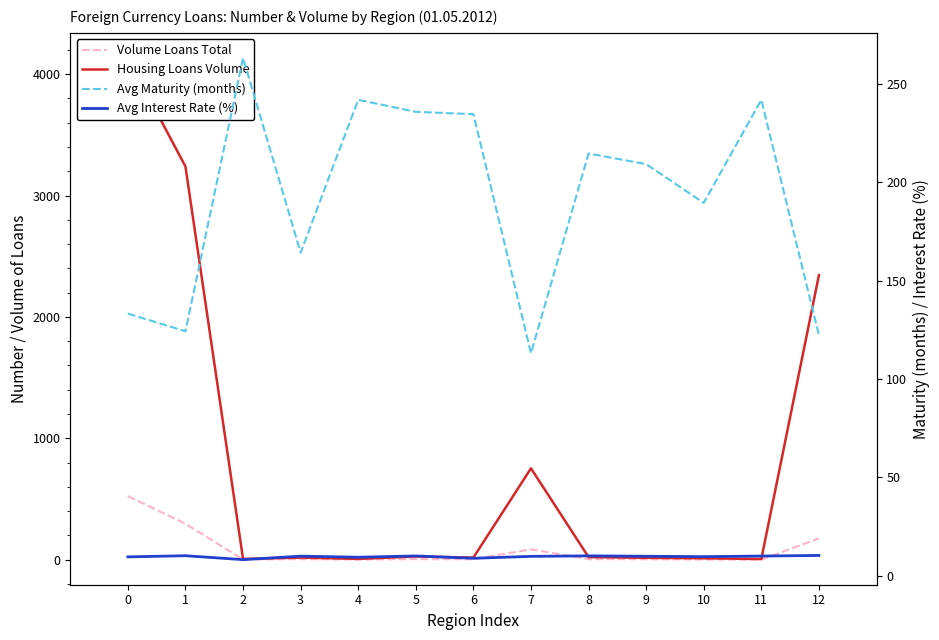

True or false: Volume Loans Total and Housing Loans Volume cross at least once.

False